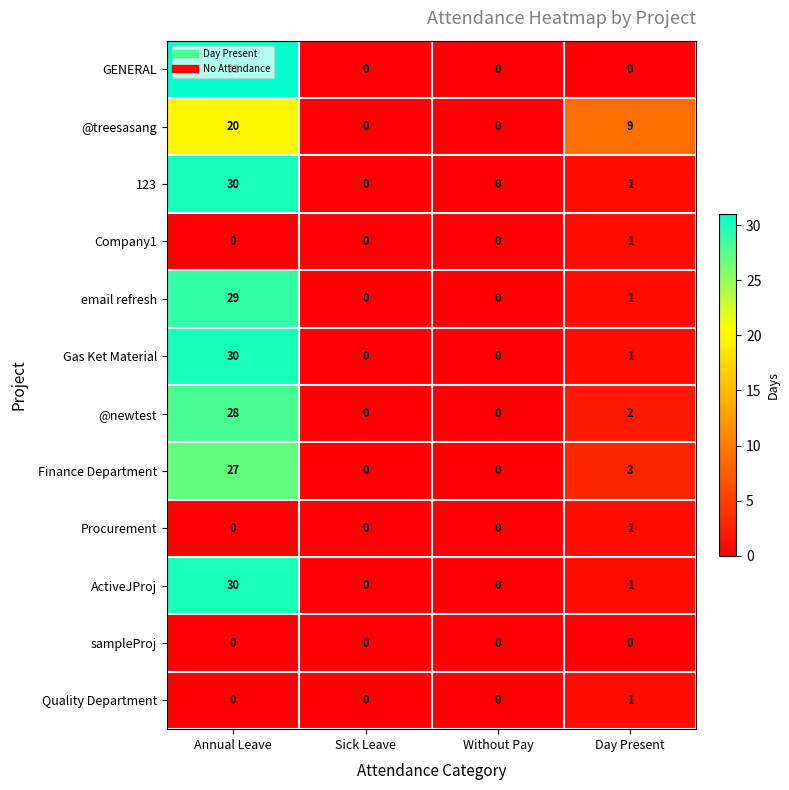

True or false: Company1 has a value of -1 at Annual Leave.

False